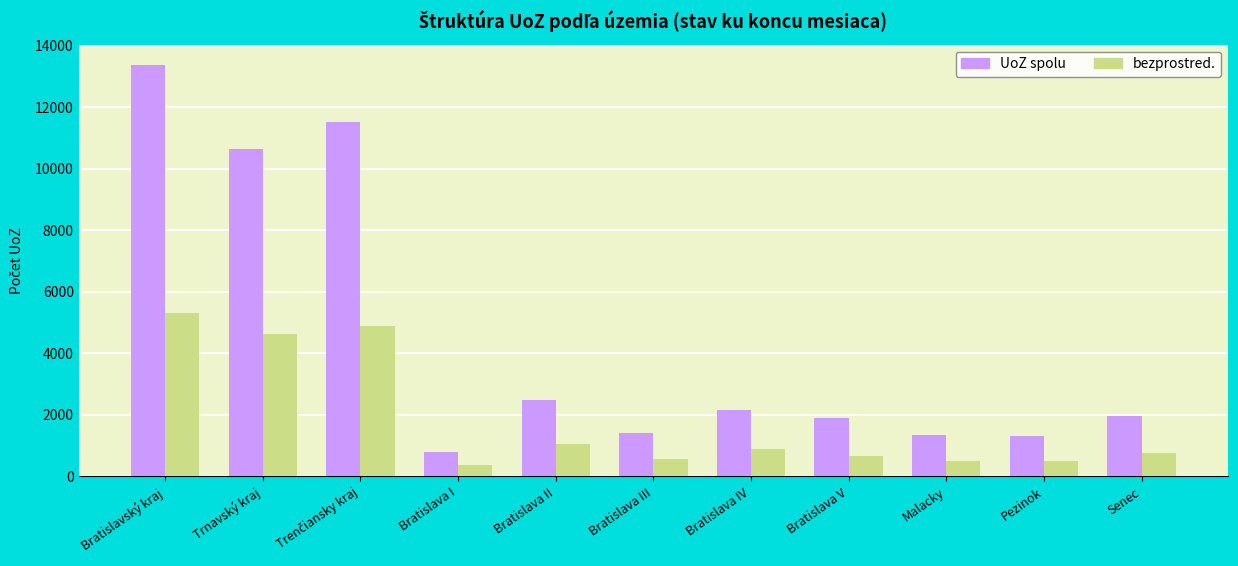

Is it true that bezprostred. equals 1152 at Trnavský kraj?

False